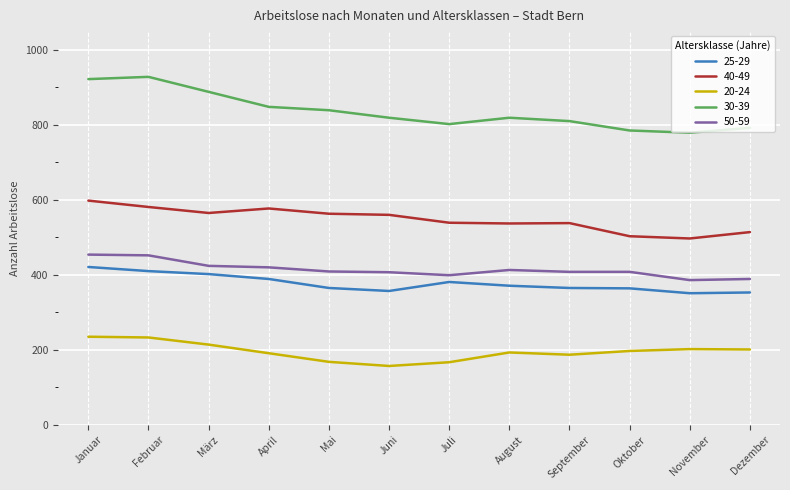

The 30-39 series shows 506 at Mai. True or false?

False